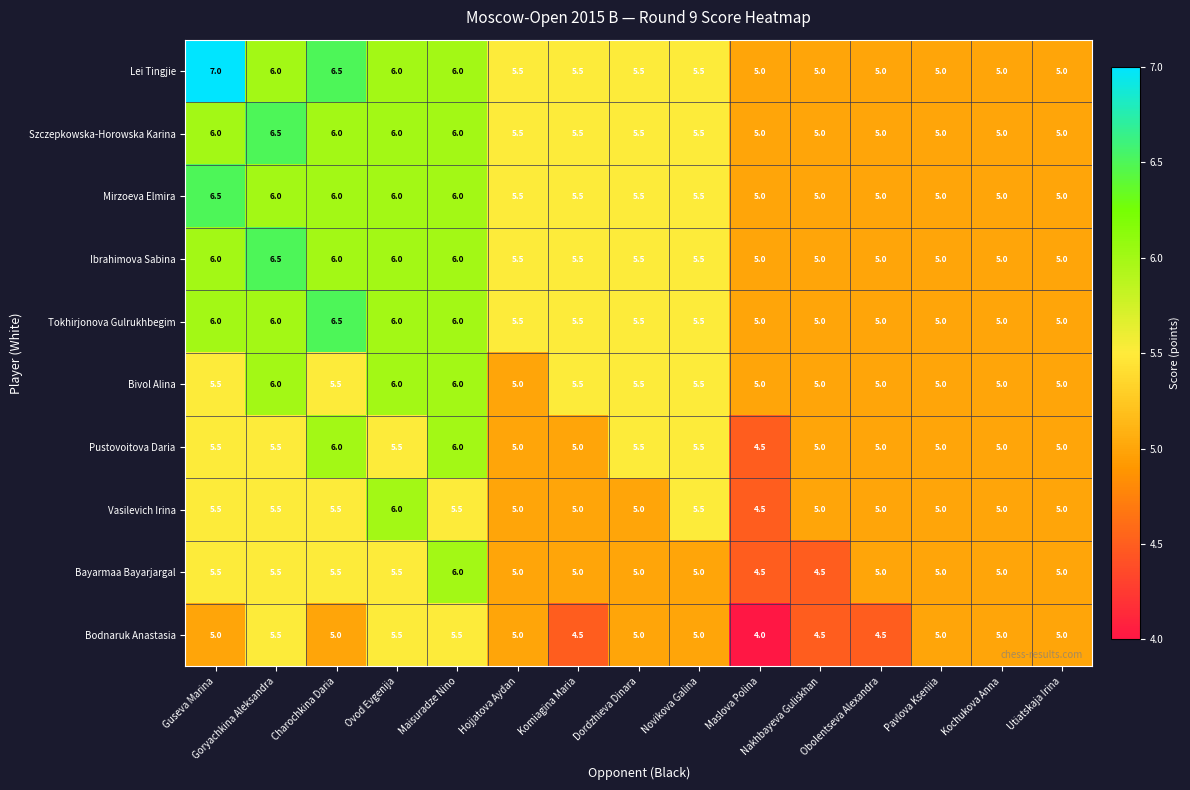

What is the difference between the maximum and minimum values in the Vasilevich Irina series?

1.5